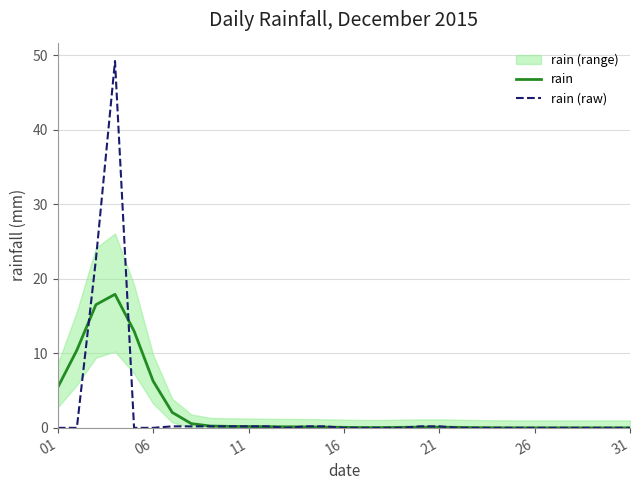

What is the maximum value for rain?

17.9